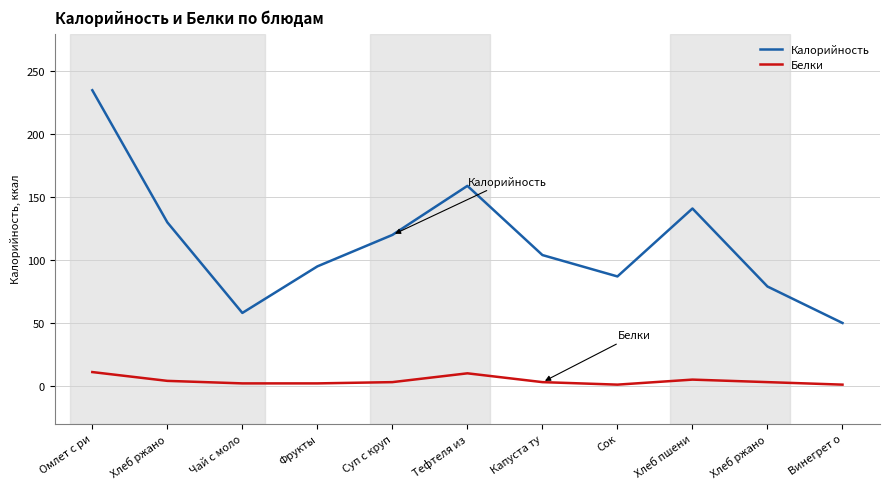

True or false: Калорийность and Белки intersect in this chart.

False